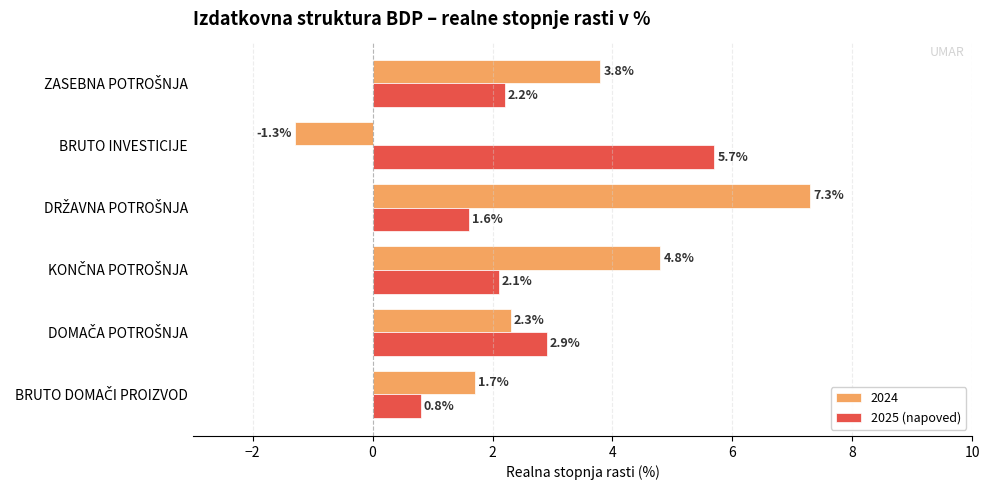

What is the difference between the highest and lowest values at BRUTO INVESTICIJE?

7.0